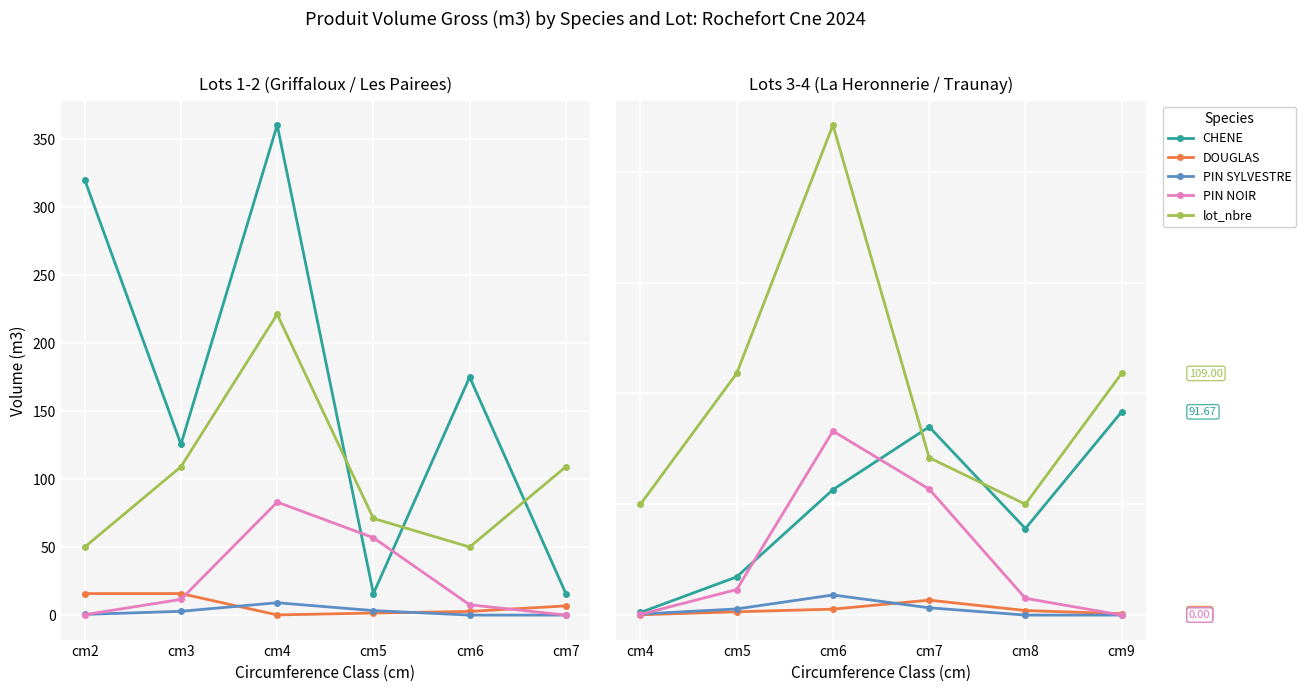

Is it true that PIN SYLVESTRE equals 2.6 at cm6?

False